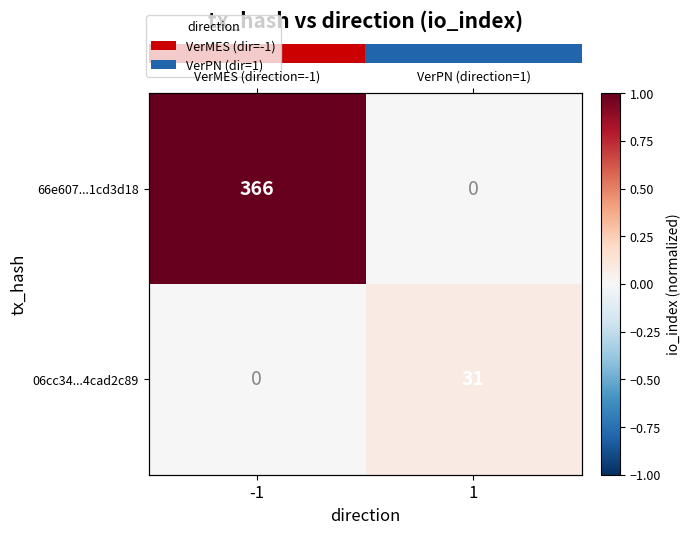

List the labels in order of row_0 value, largest first.

-1, 1